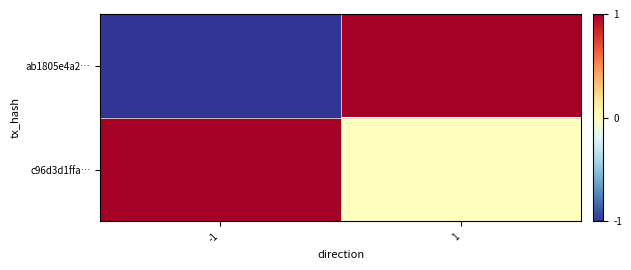

Which has a higher value, -1 or 1?

1